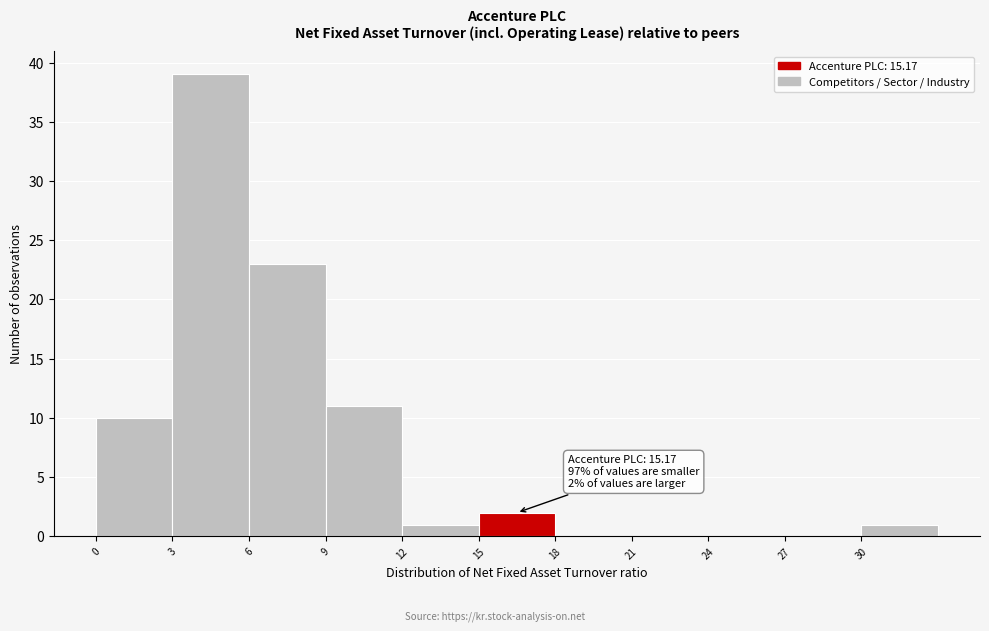

Over which range of the x-axis is the bar tallest?

3 to 6